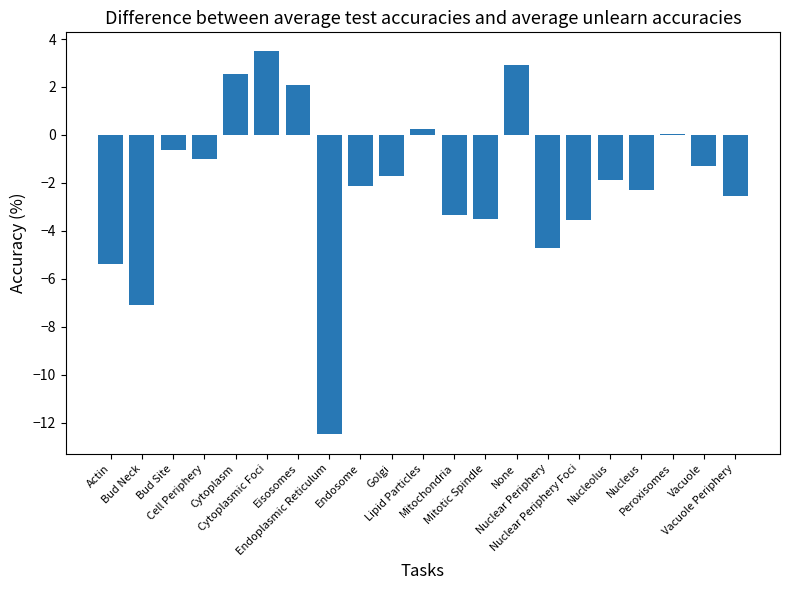

What is the difference between the maximum and second lowest values?

10.6